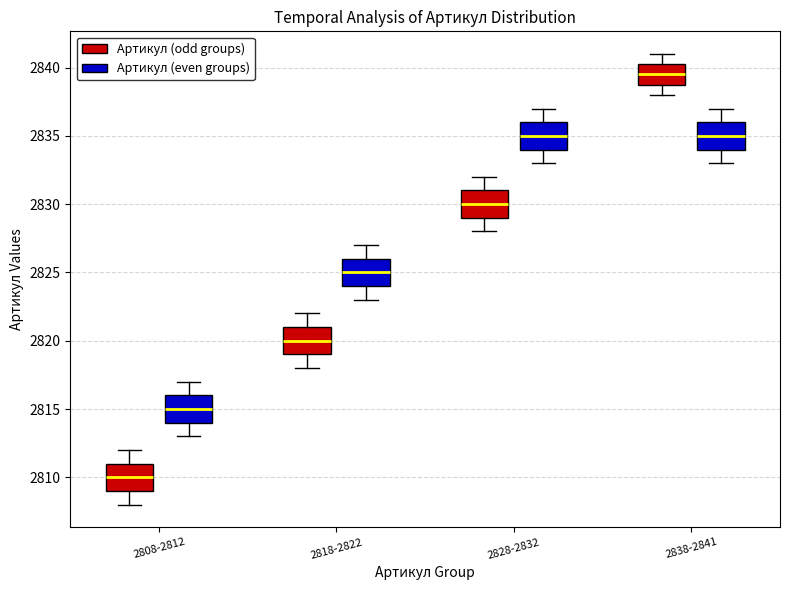

Where is the lower edge of the box for 2818-2822 (Артикул (even groups)) on the y-axis? The values are not printed on the chart, so give them approximately, as read against the axis.

2824.0